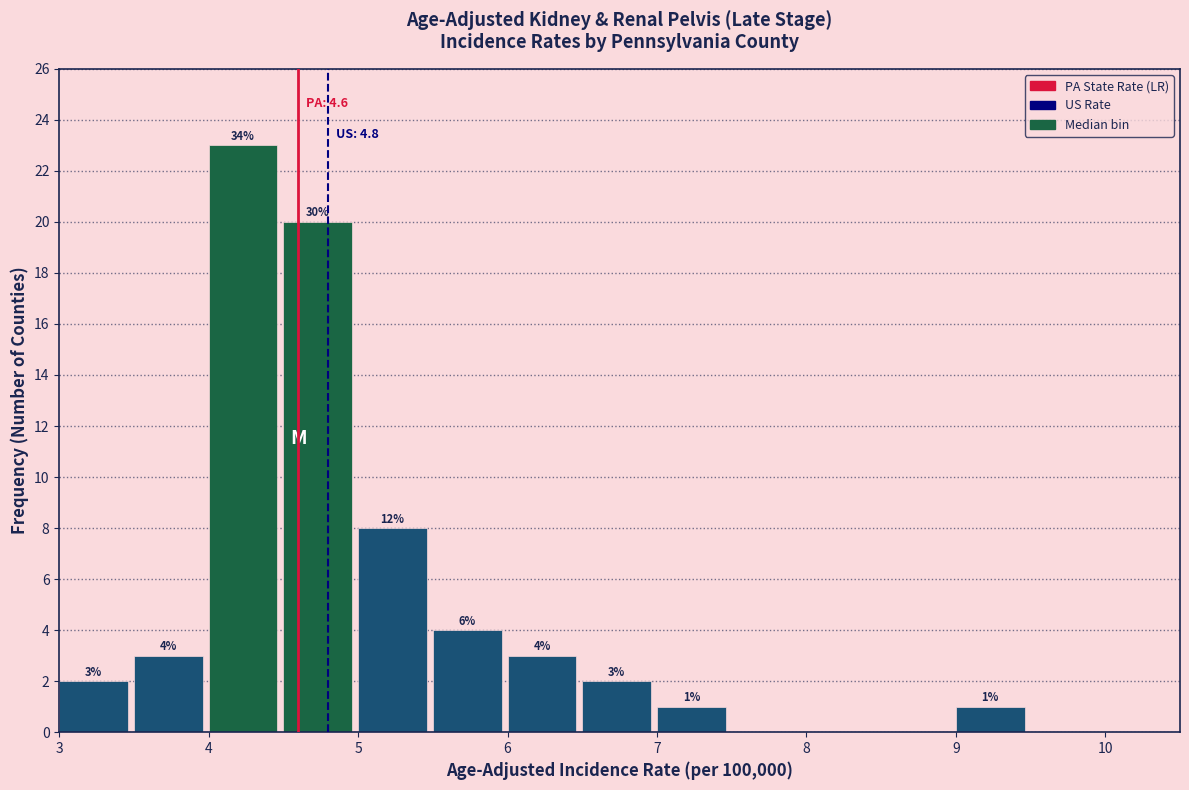

Over which range of the x-axis is the bar tallest?

4.0 to 4.5